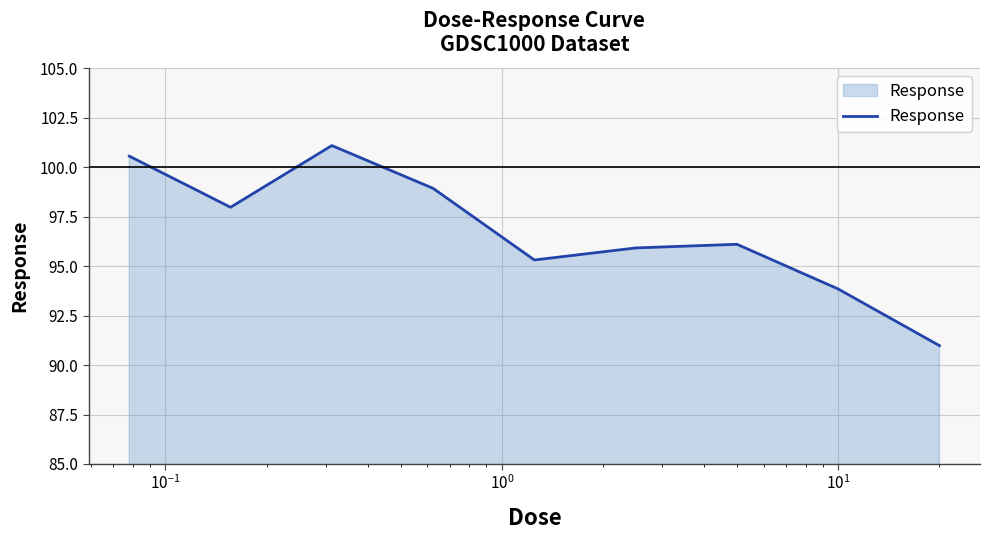

Reading left to right, list all the values displayed in this chart.

100.6	98.0	101.1	98.9	95.3	95.9	96.1	93.8	91.0